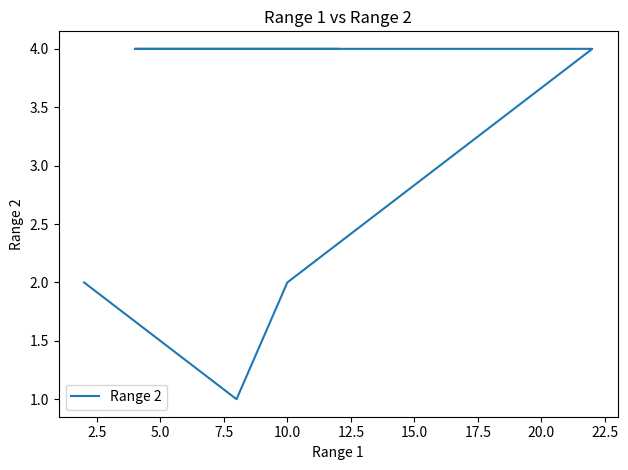

What is the smallest value displayed?

1